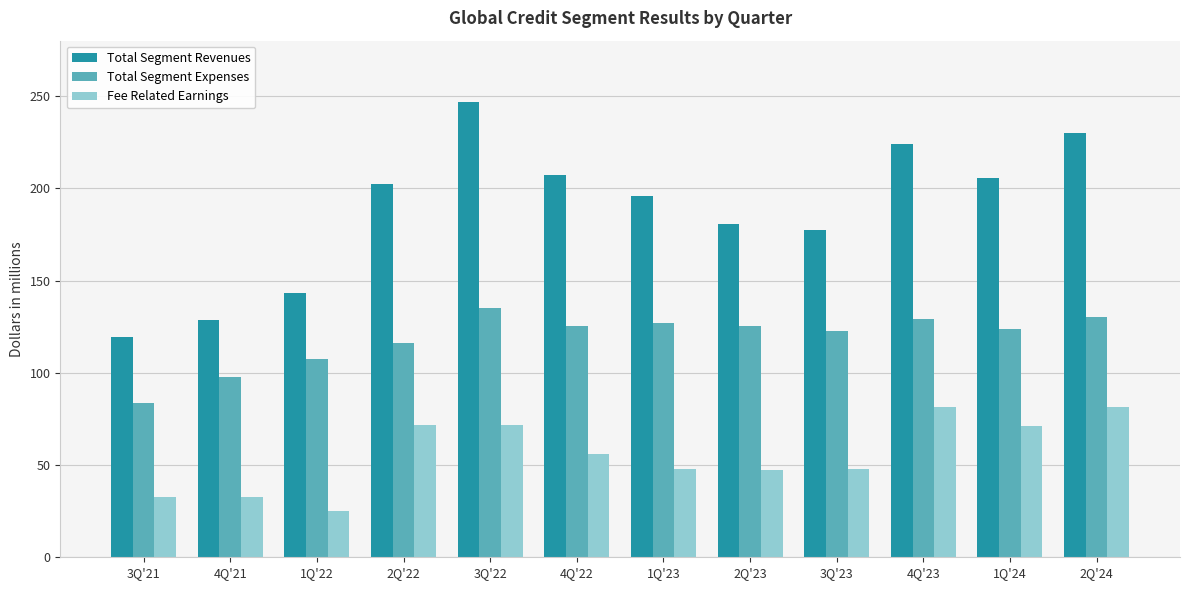

How many data points in Total Segment Expenses are less than 125?

6